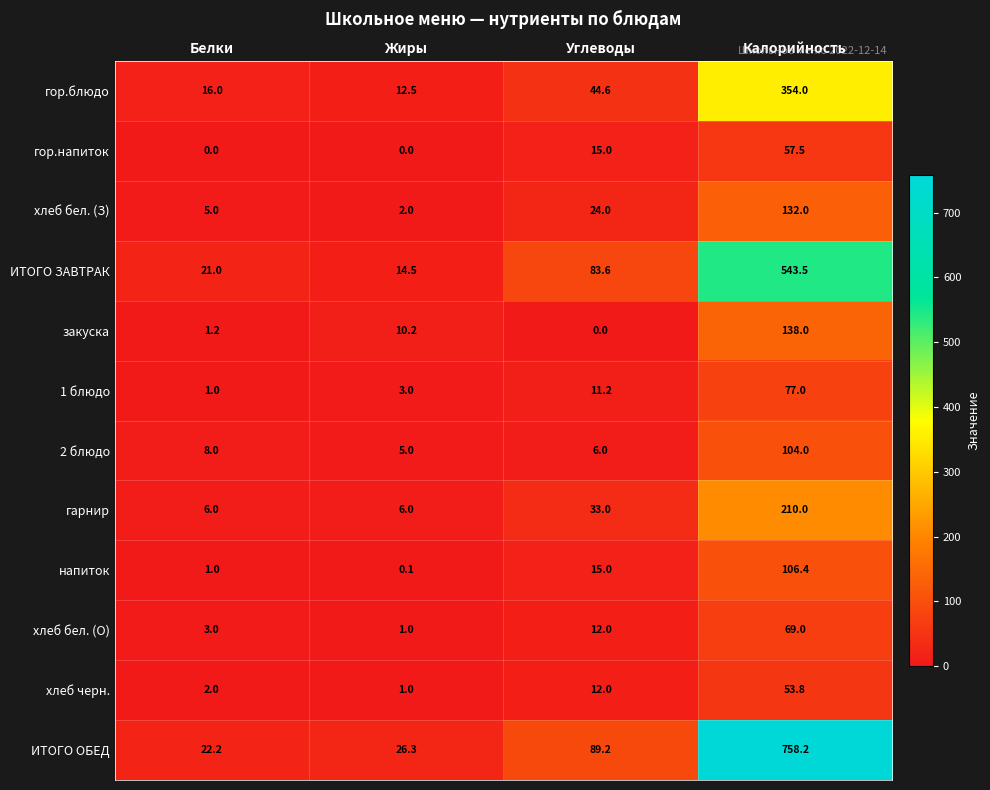

At Калорийность, list the series in order from largest to smallest.

ИТОГО ОБЕД, ИТОГО ЗАВТРАК, гор.блюдо, гарнир, закуска, хлеб бел. (З), напиток, 2 блюдо, 1 блюдо, хлеб бел. (О), гор.напиток, хлеб черн.